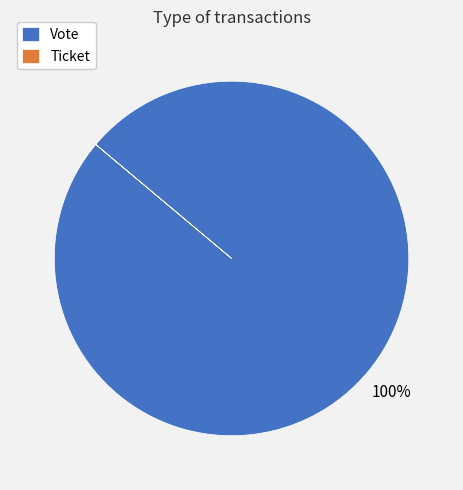

Is it true that Vote is 100% of the pie?

True